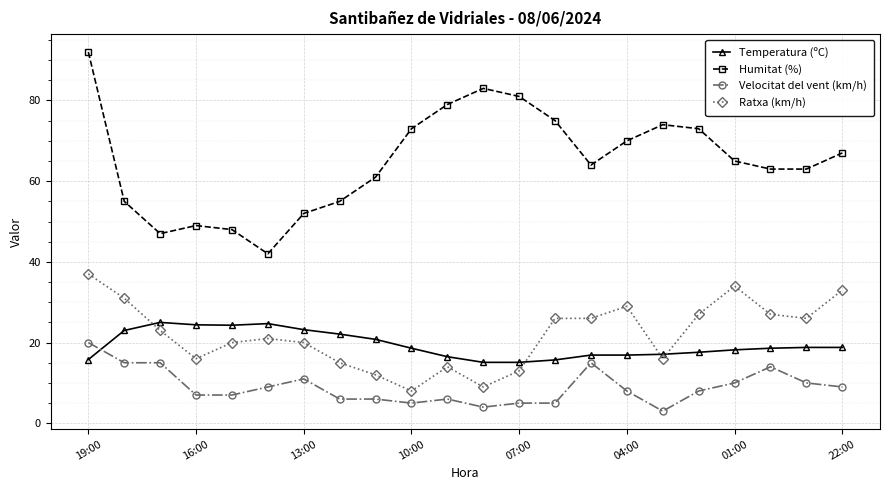

List the series in order of their peak value, lowest first.

Velocitat del vent (km/h), Temperatura (ºC), Ratxa (km/h), Humitat (%)